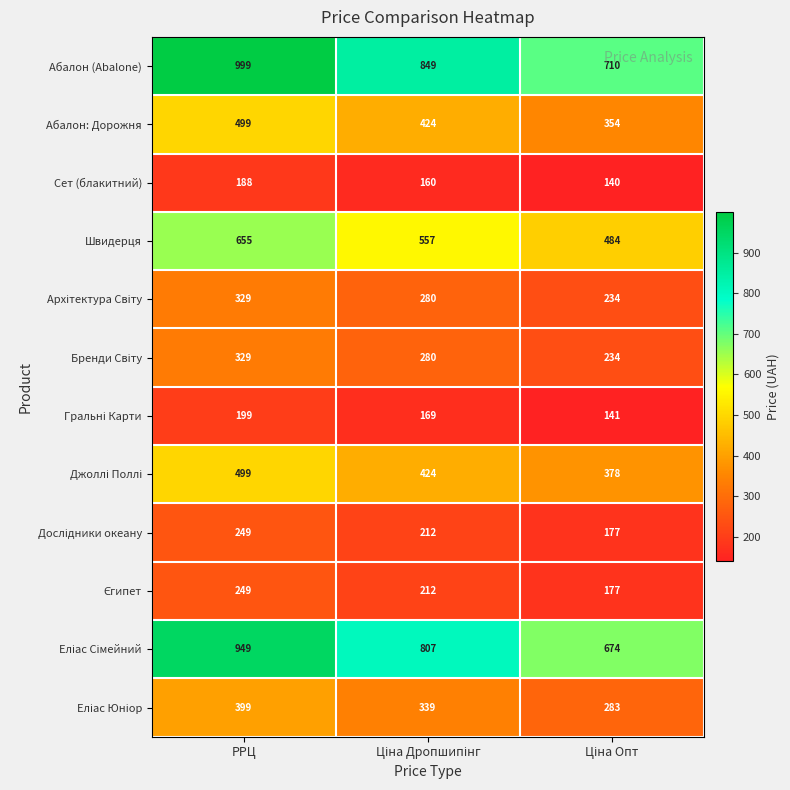

Which series has the largest total across all categories?

Абалон (Abalone)